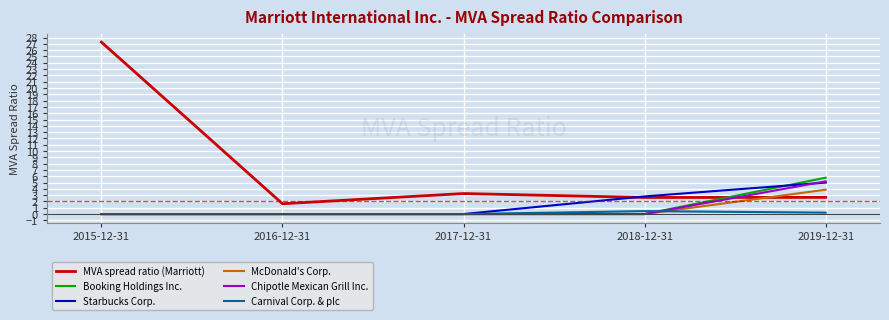

Which series has the largest total across all categories?

MVA spread ratio (Marriott)